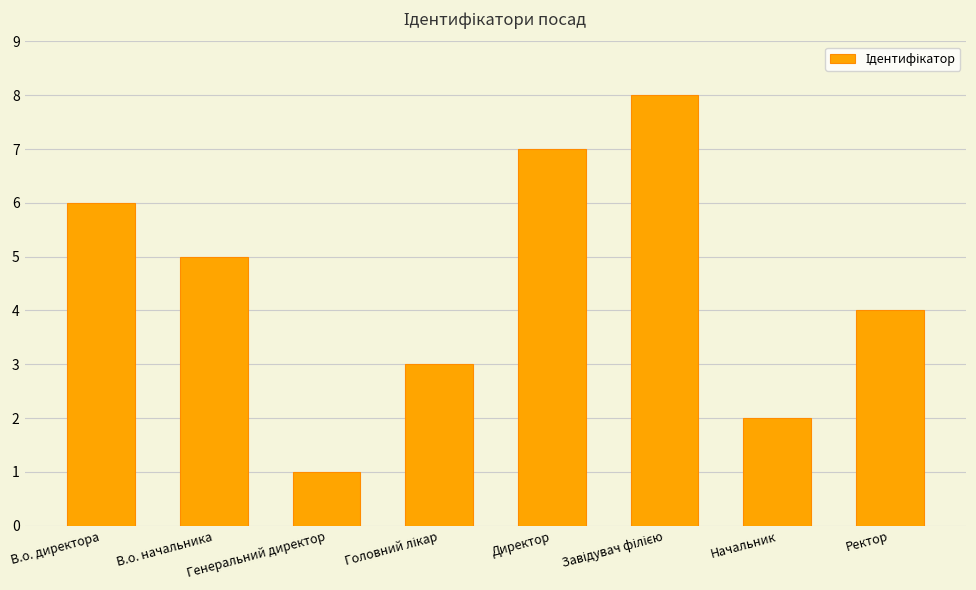

What is the value of the 8th bar from the left?

4